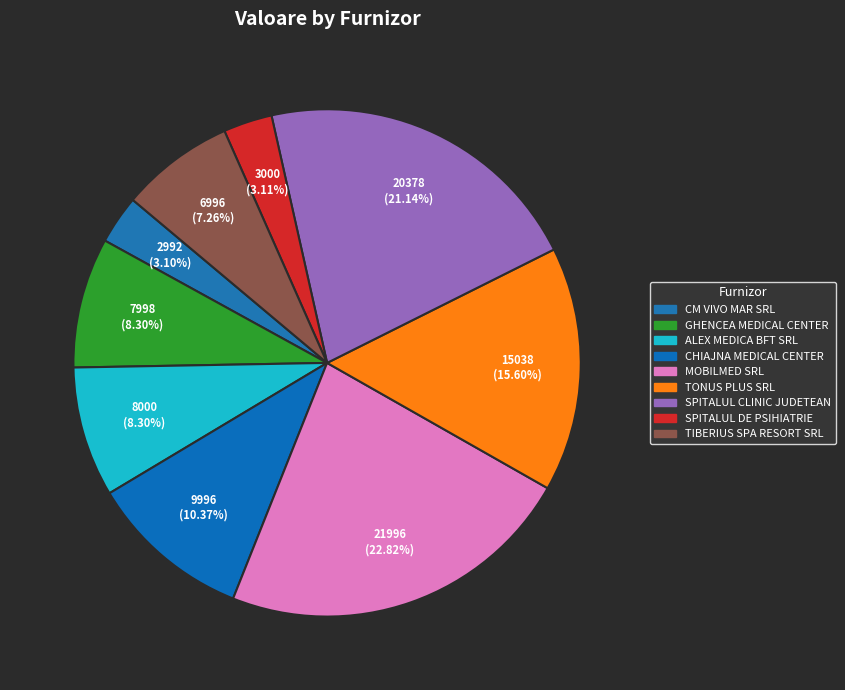

Which slice is the smallest?

CM VIVO MAR SRL